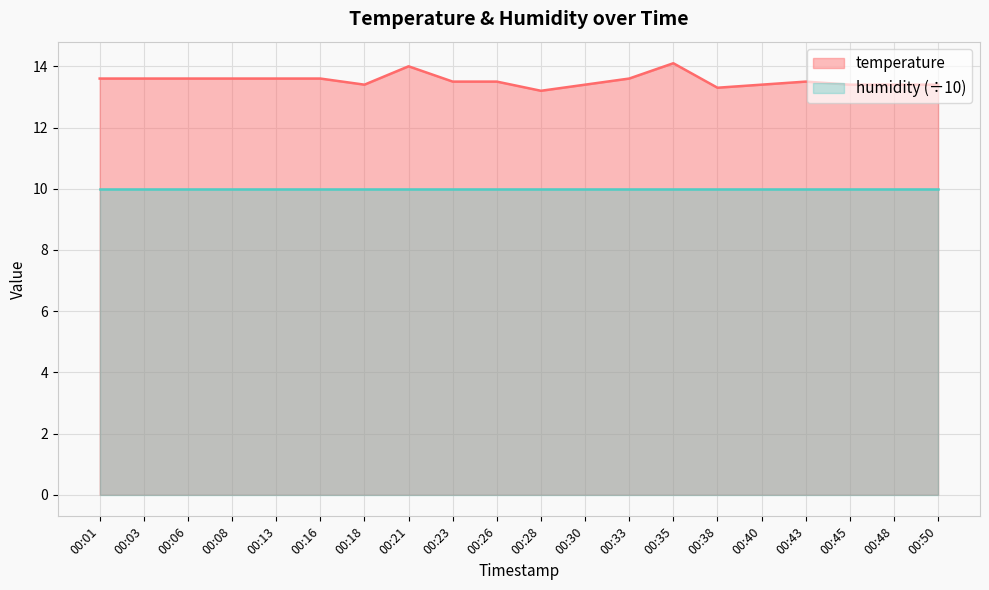

How many lines are shown in the chart?

2